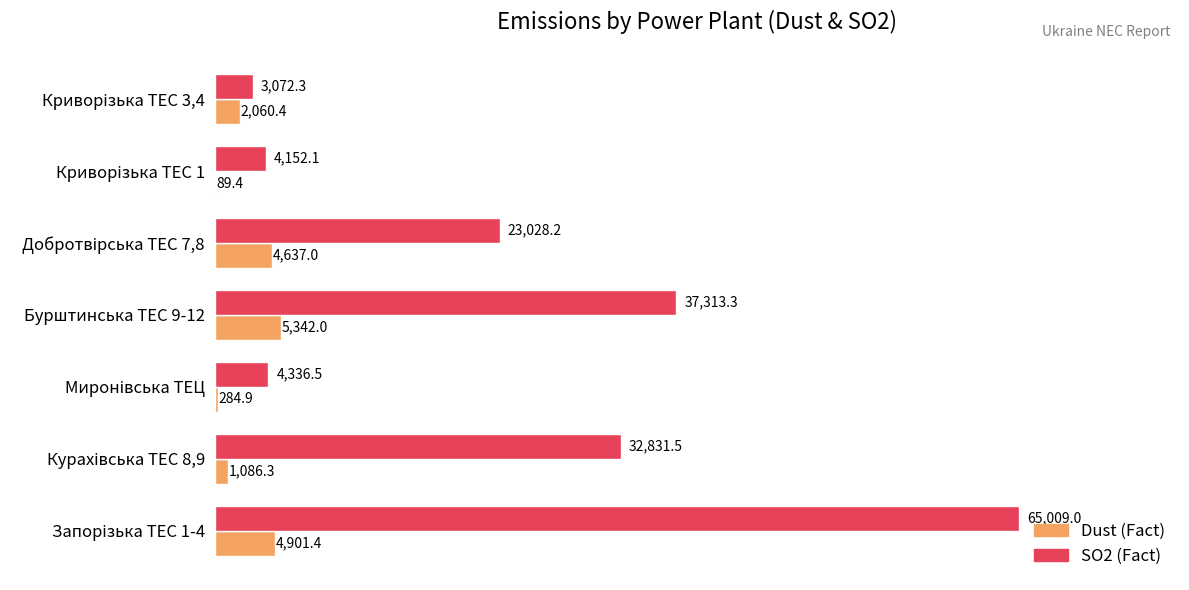

At which label does Dust (Fact) reach its peak?

Бурштинська ТЕС 9-12